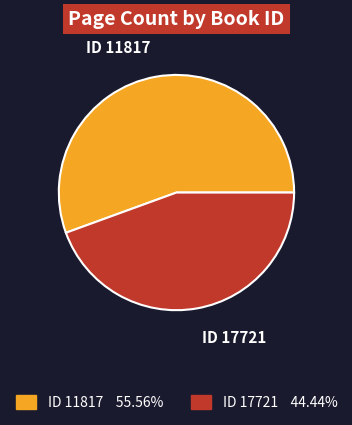

Which slice is the smallest?

ID 17721